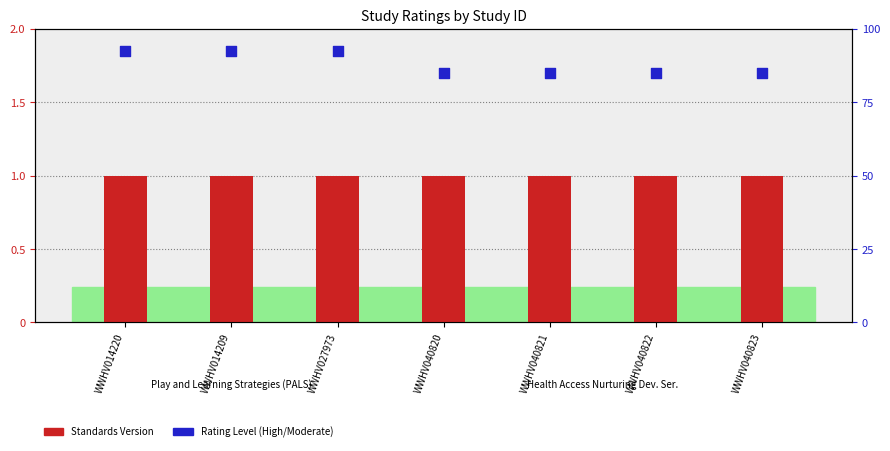

What is the total value across all series at WWHV040820?

2.7